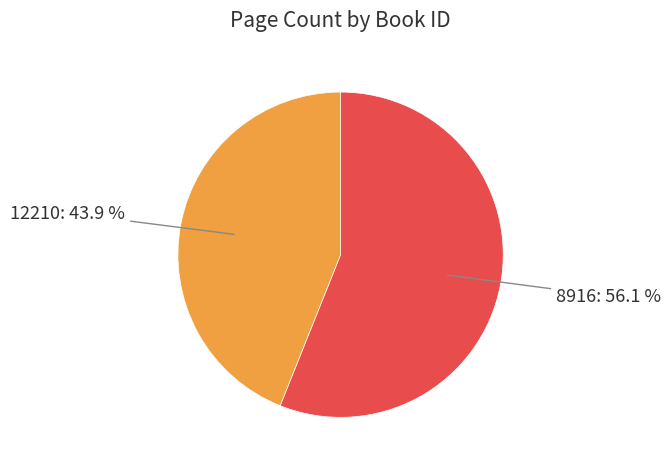

To the nearest percent, what percentage of the pie is 8916?

56%